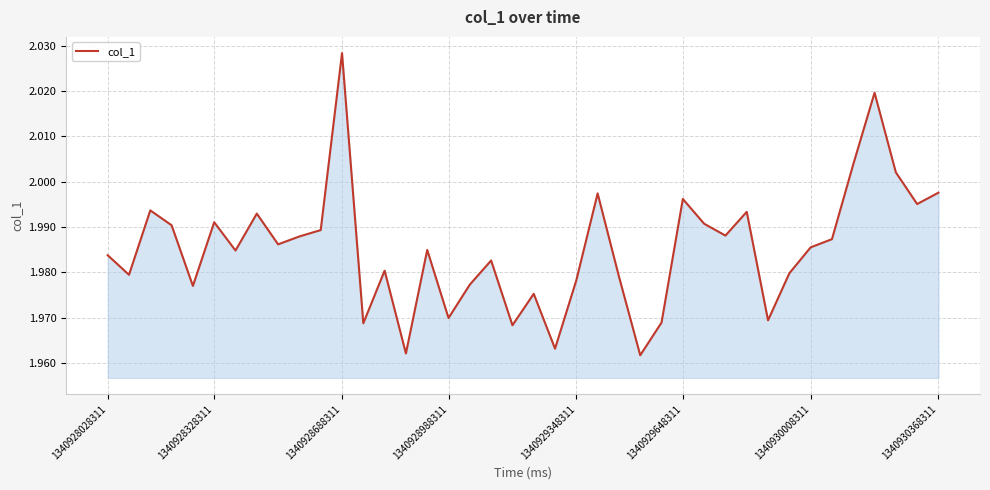

How many interior local peaks (higher than both neighbors) does the data have?

12